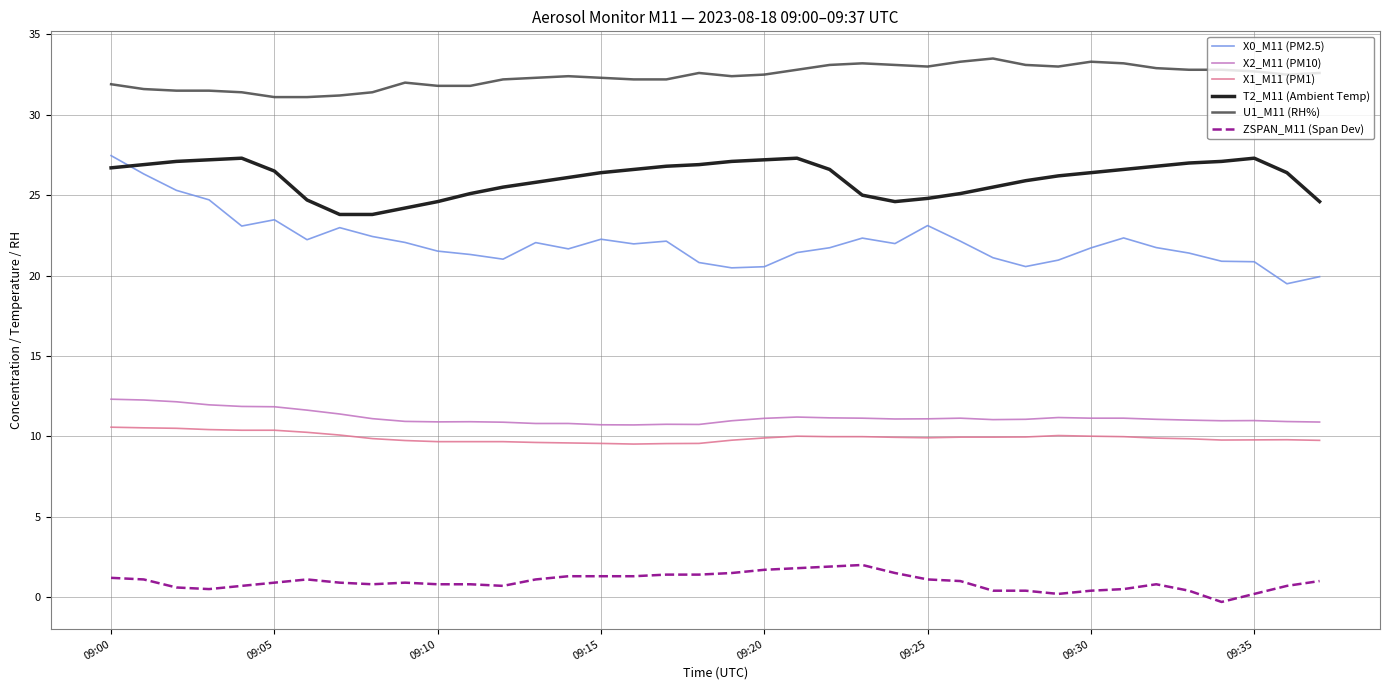

What is the highest value of the X1_M11 (PM1) series?

10.6